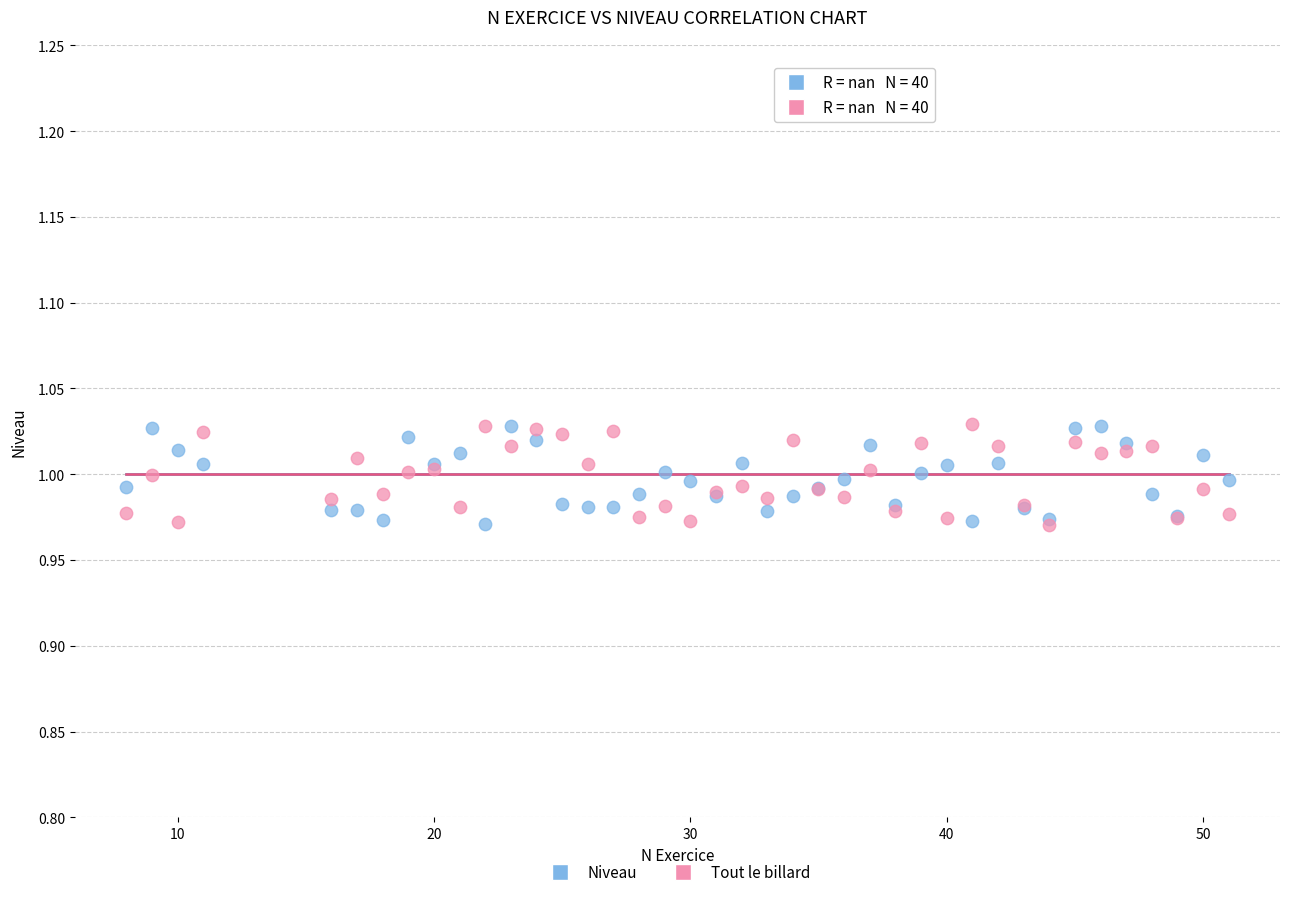

What are all the series names shown in the legend?

Niveau, Tout le billard